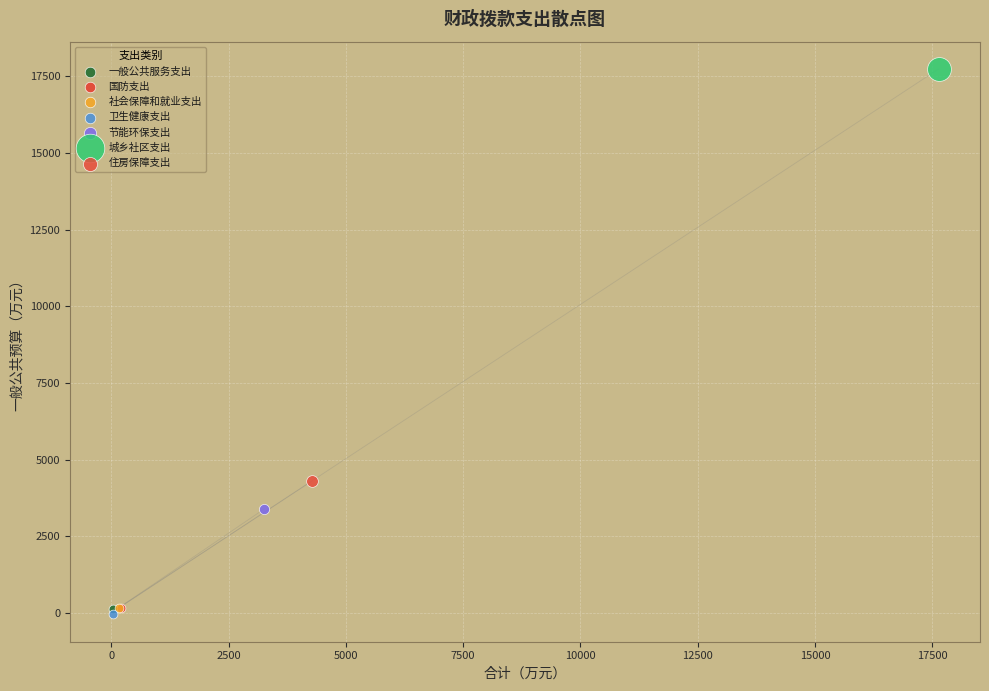

Which series reaches the minimum Y coordinate?

卫生健康支出